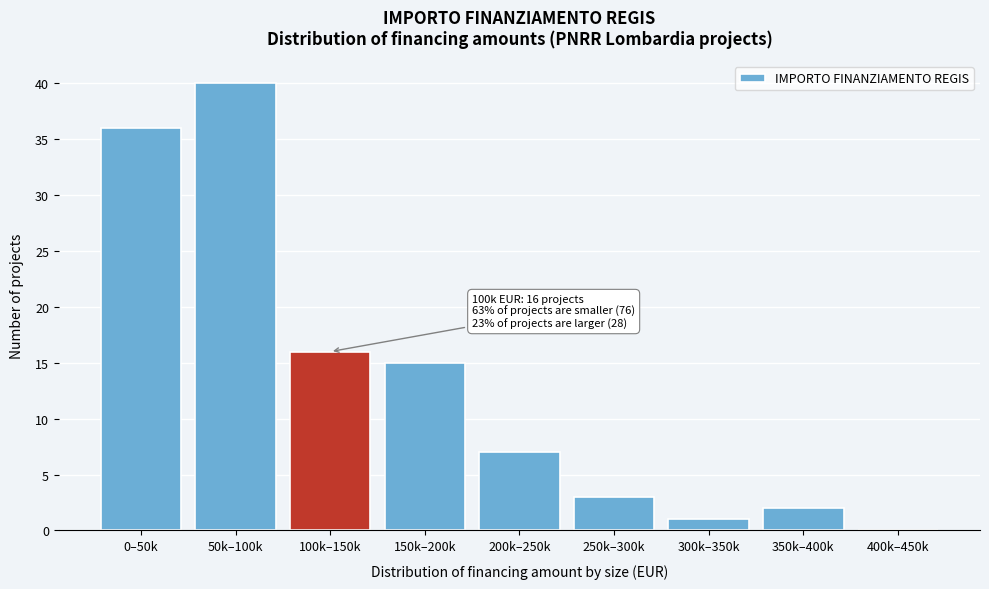

Reading left to right, transcribe all the data shown in this chart.

0–50k=36	50k–100k=40	100k–150k=16	150k–200k=15	200k–250k=7	250k–300k=3	300k–350k=1	350k–400k=2	400k–450k=0